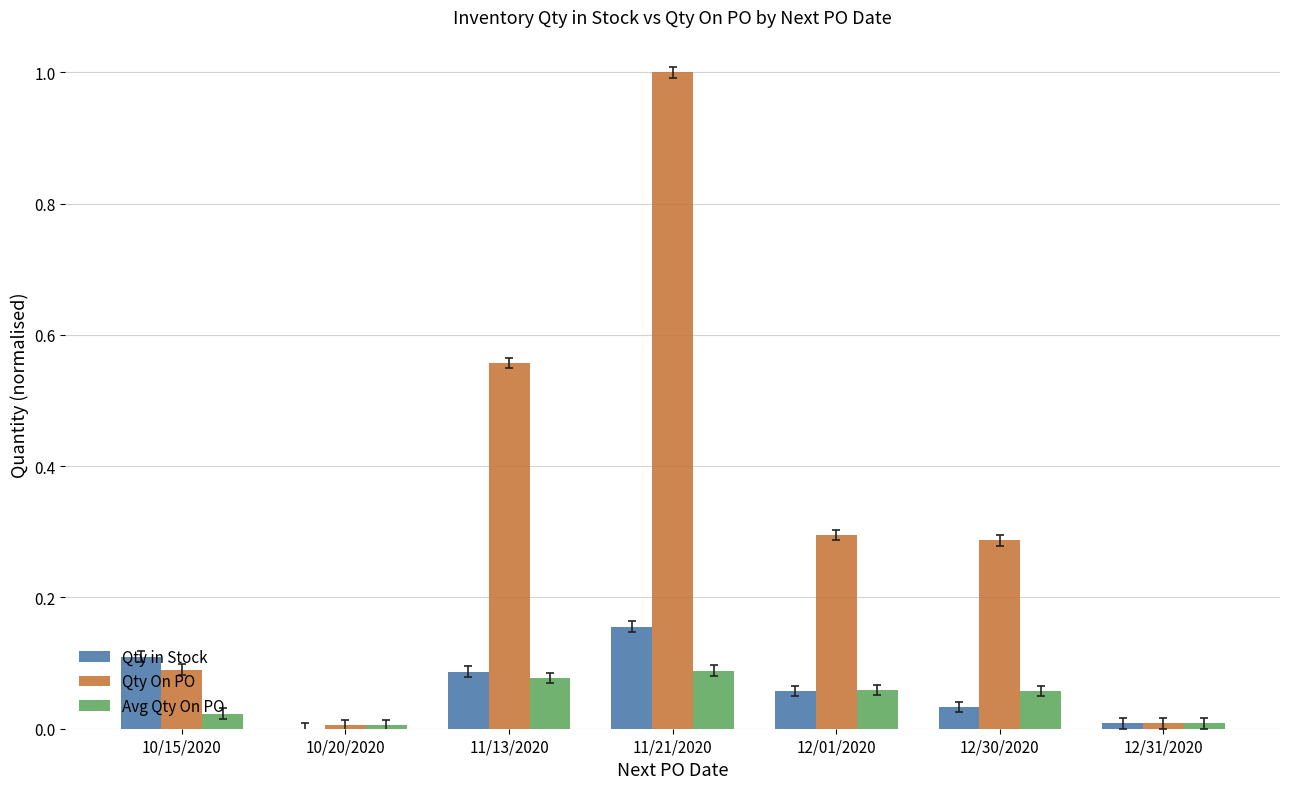

Is it true that Avg Qty On PO equals 0.1 at 12/01/2020?

True